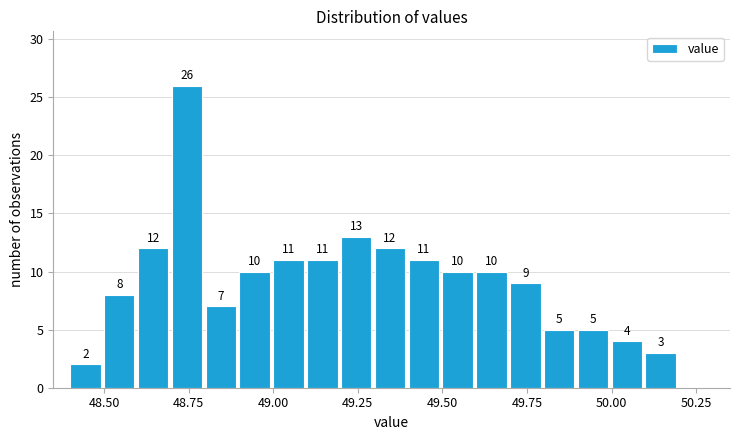

Read against the x-axis, roughly where is the centre of the tallest bar?

48.75